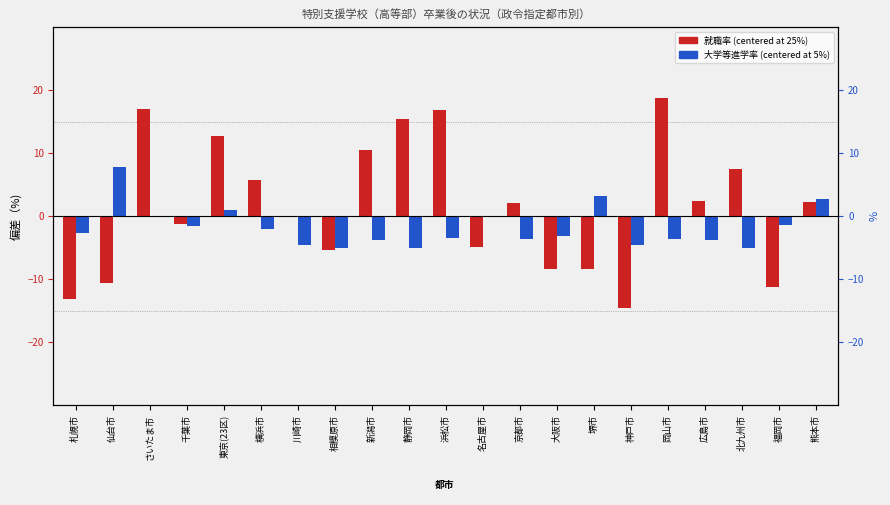

List the series in order of their peak value, highest first.

就職率(%) centered, 大学等進学率(%) centered